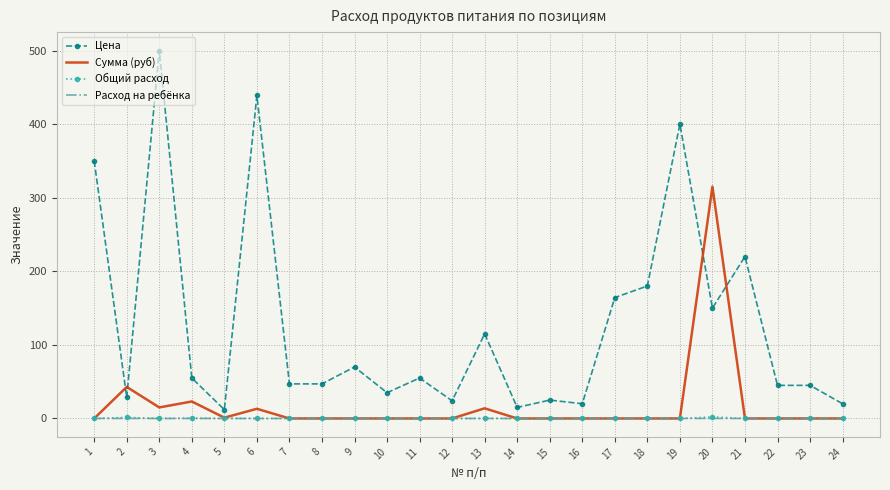

Which series has the largest total across all categories?

Цена